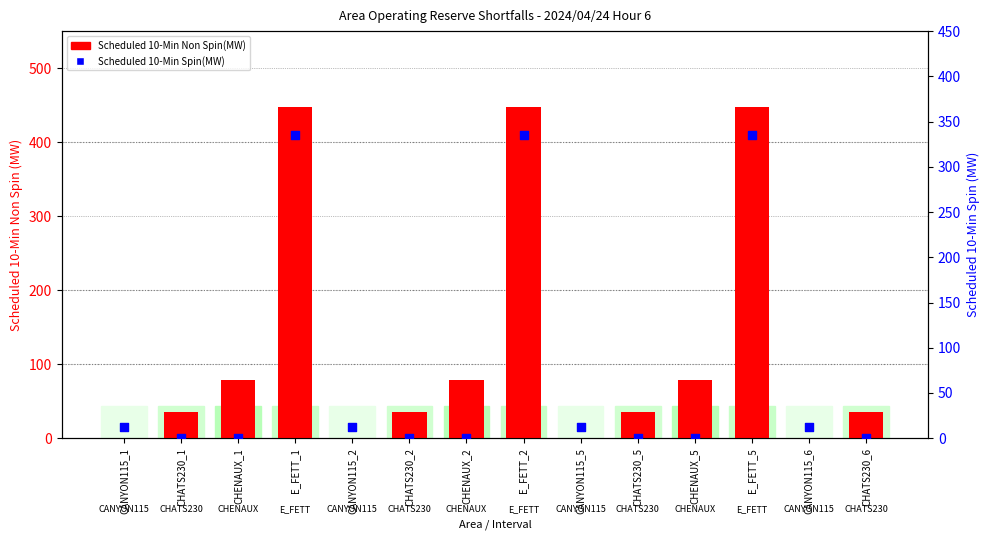

Which series reaches the maximum Y coordinate?

Scheduled 10-Min Non Spin(MW)